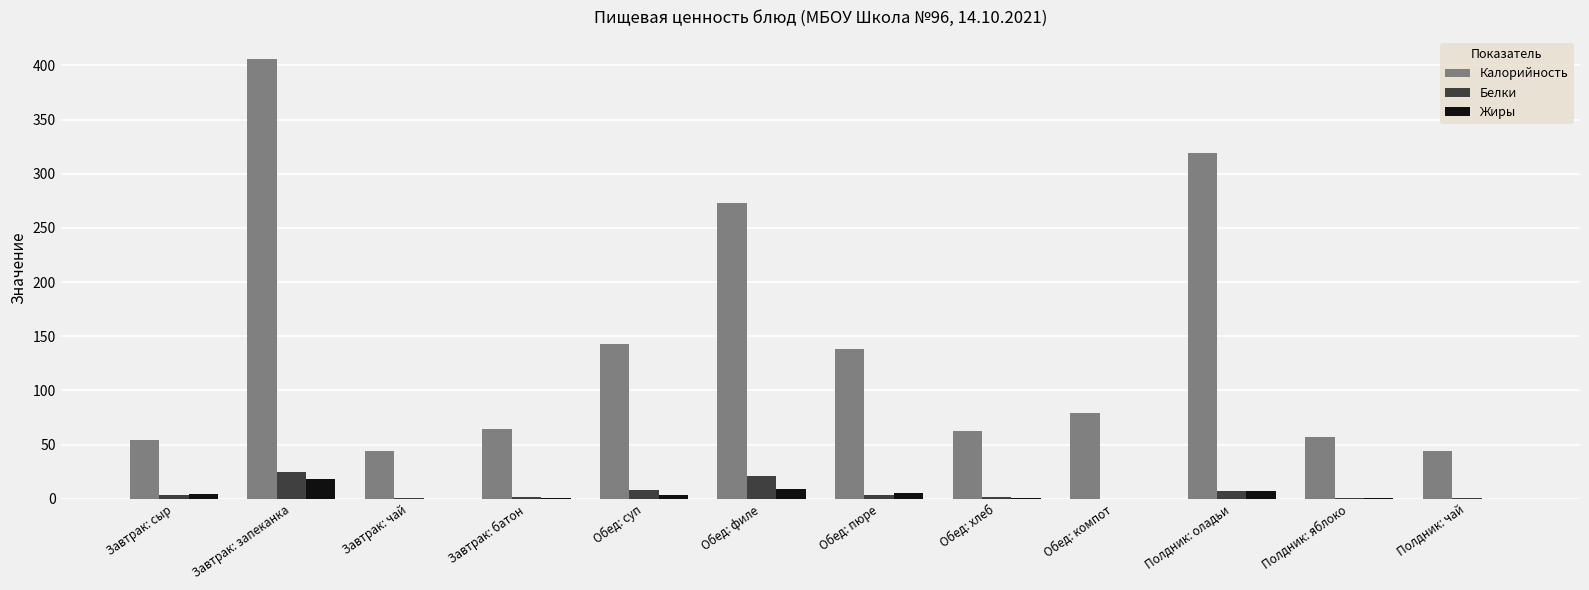

What is the sum of all Жиры values?

49.3